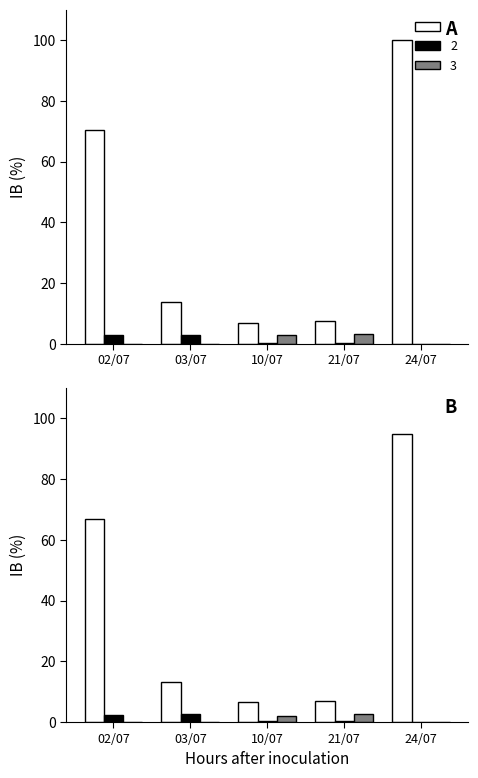

Which series has the largest total across all categories?

1